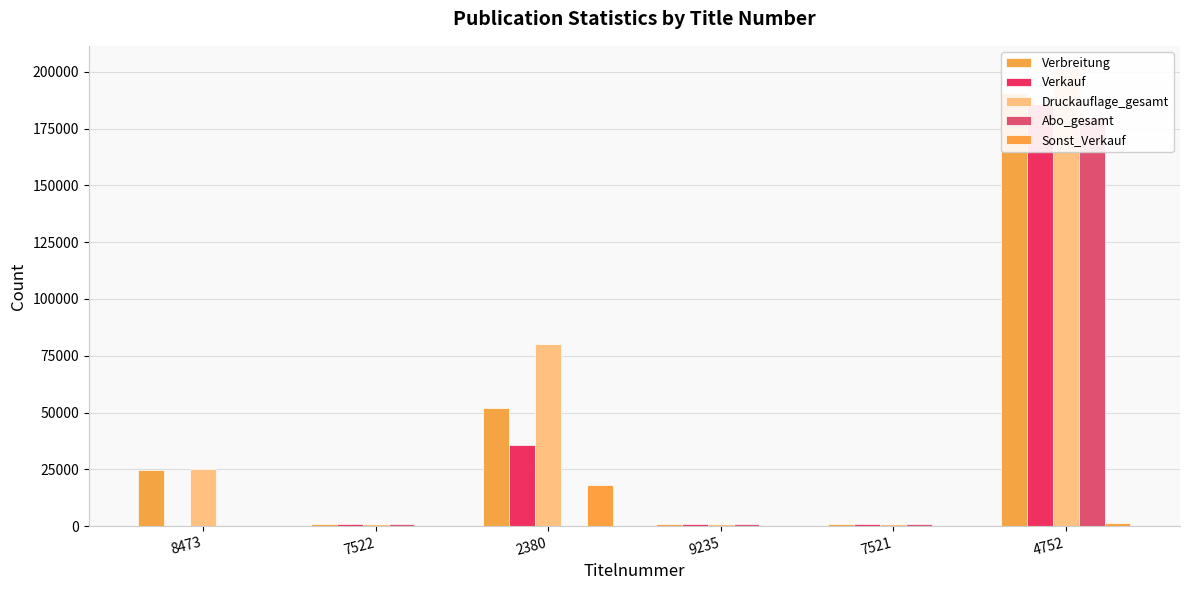

Are the bars grouped side by side (vs. stacked)?

Yes